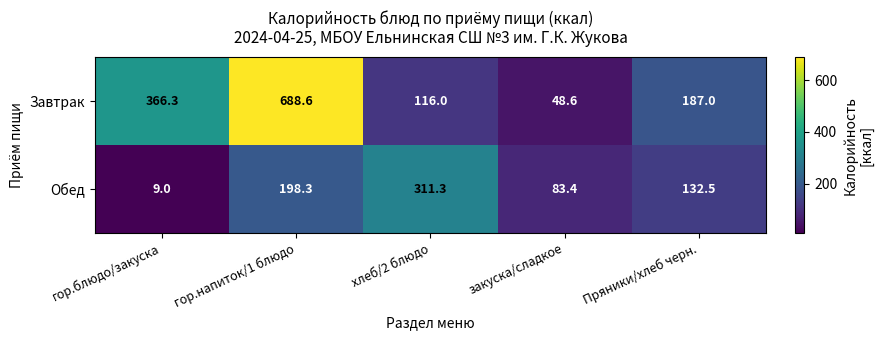

Reading right to left, transcribe all the data shown in this chart.

Завтрак: Пряники/хлеб черн.=187.0	закуска/сладкое=48.6	хлеб/2 блюдо=116.0	гор.напиток/1 блюдо=688.6	гор.блюдо/закуска=366.3
Обед: Пряники/хлеб черн.=132.5	закуска/сладкое=83.4	хлеб/2 блюдо=311.3	гор.напиток/1 блюдо=198.3	гор.блюдо/закуска=9.0